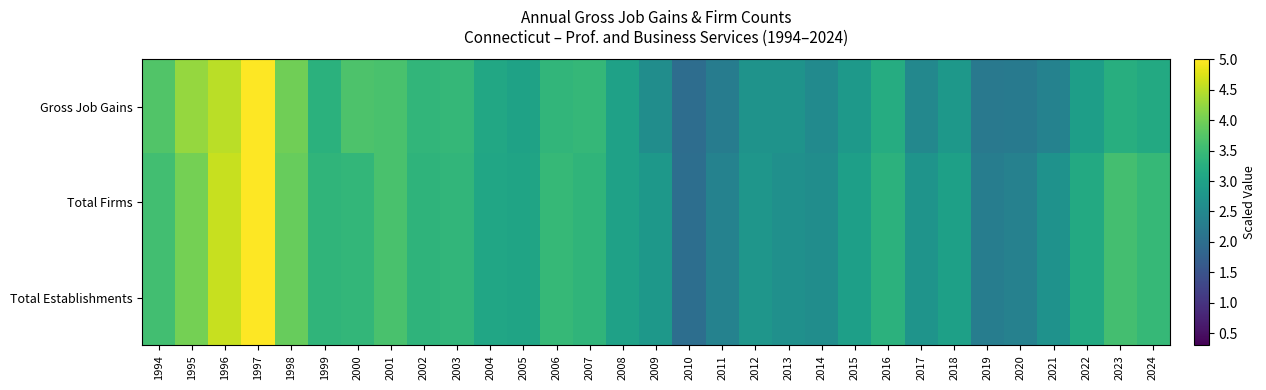

At 2021, list the series in order from largest to smallest.

Total Firms, Total Establishments, Gross Job Gains